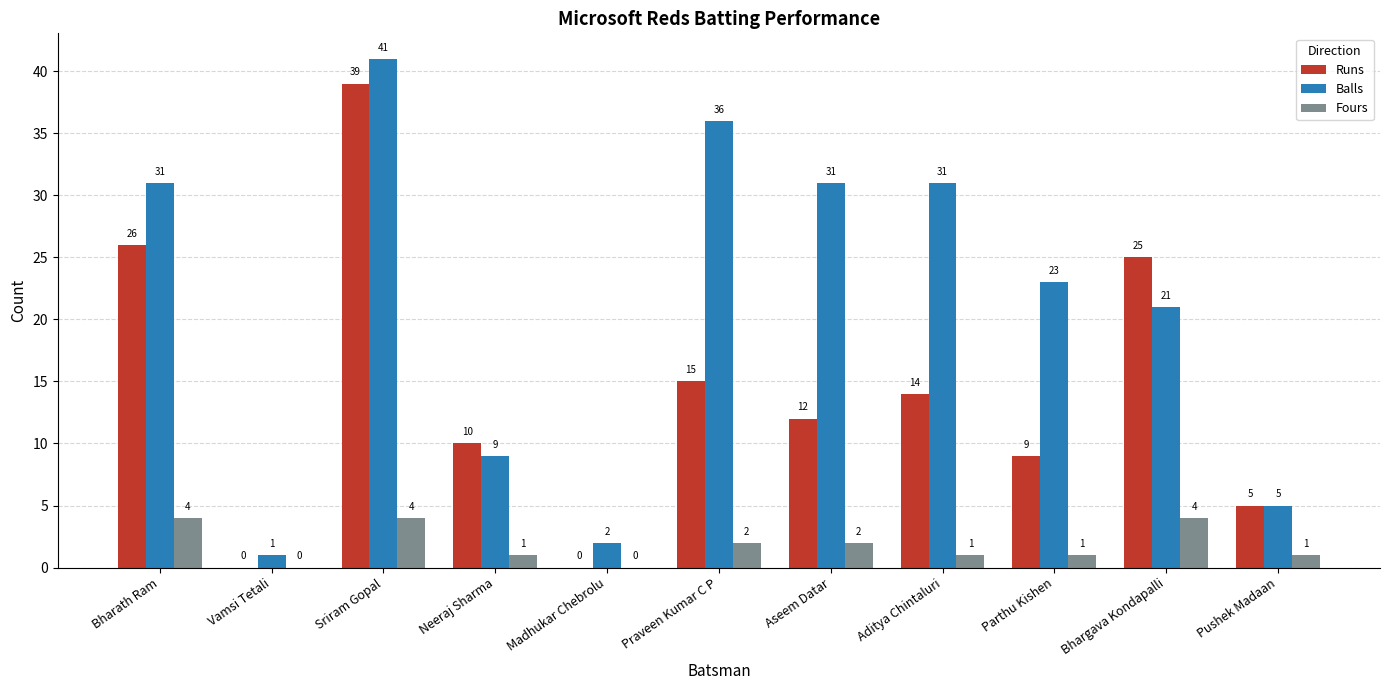

Which label corresponds to the largest value in the chart?

Sriram Gopal